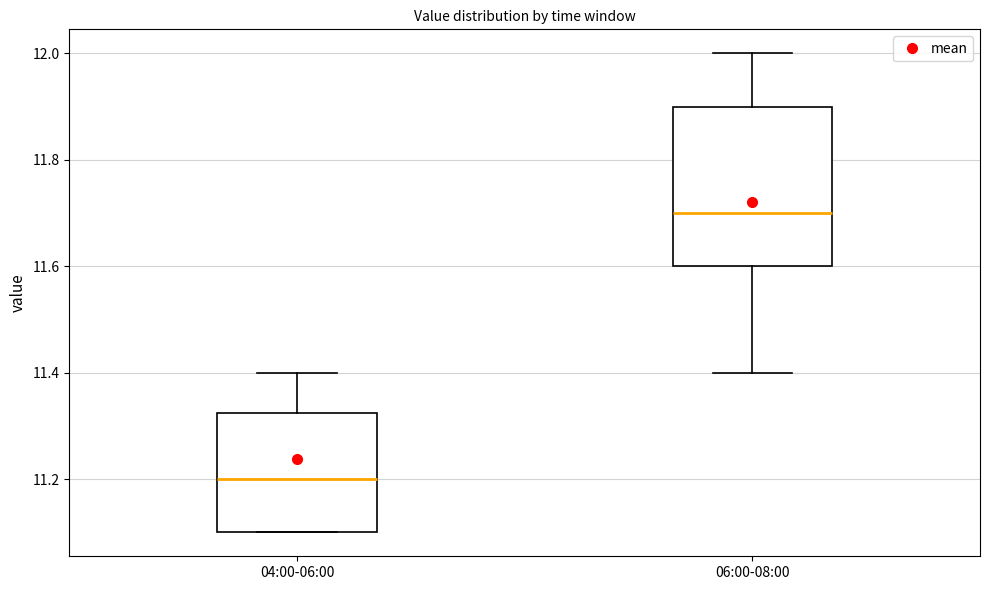

Where is the upper edge of the box for 04:00-06:00 on the y-axis? The values are not printed on the chart, so give them approximately, as read against the axis.

11.32